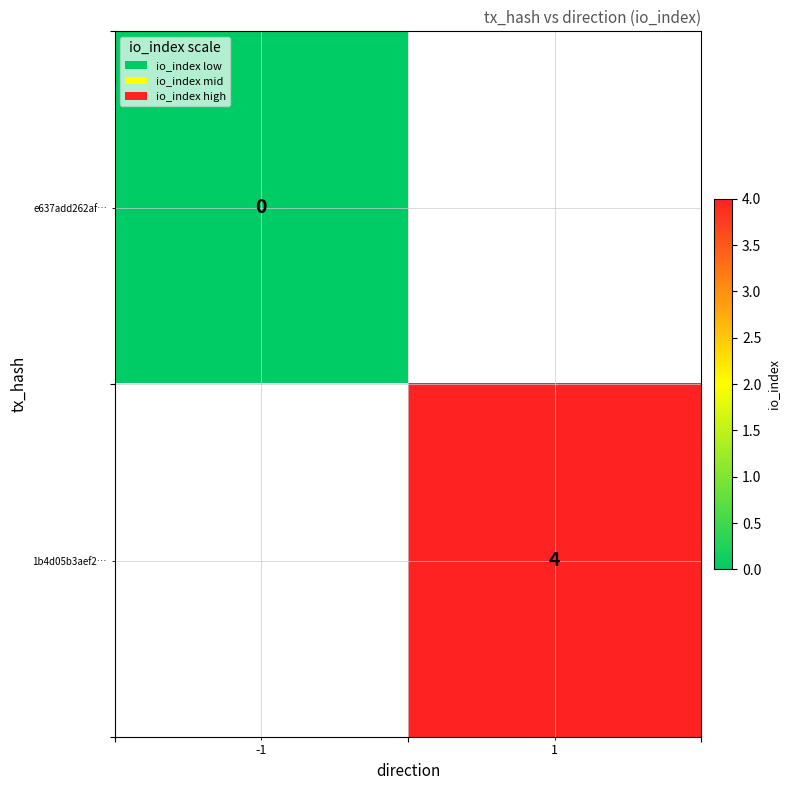

How many series are shown in this chart?

2